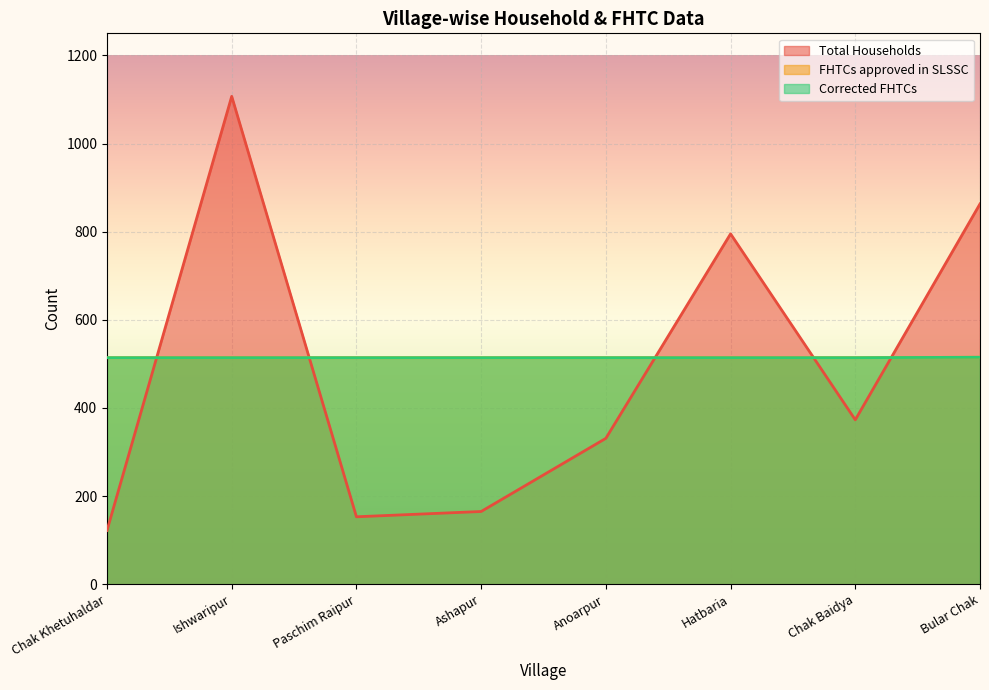

What are all the series names shown in the legend?

Total Households, FHTCs approved in SLSSC, Corrected FHTCs